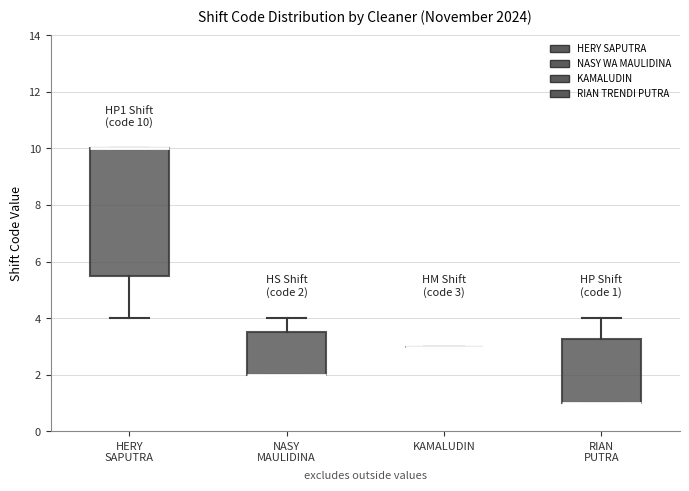

Comparing the boxes themselves (not the whiskers), which one is the tallest?

HERY SAPUTRA